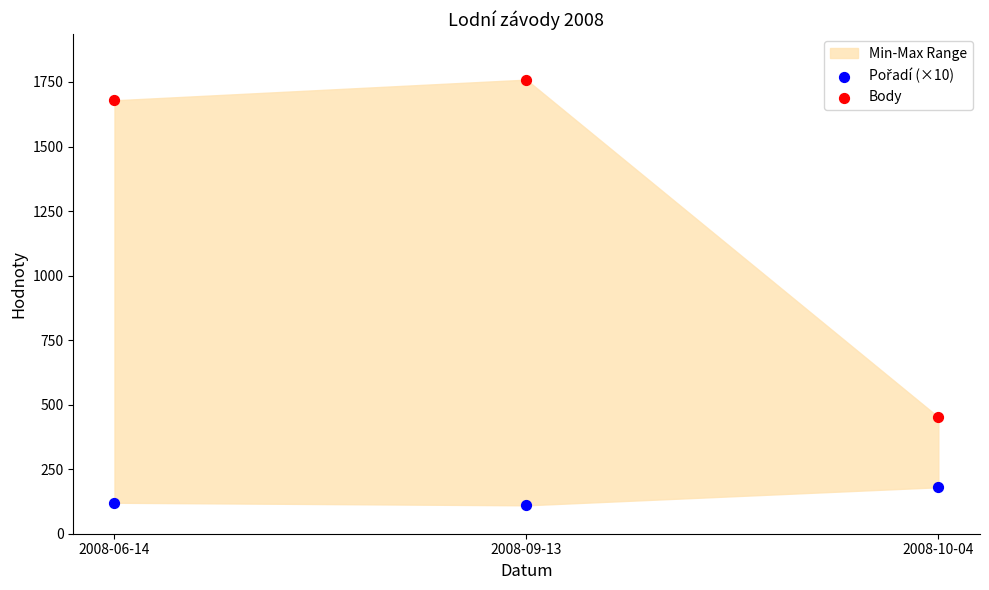

Which series contains the highest Y value?

Body